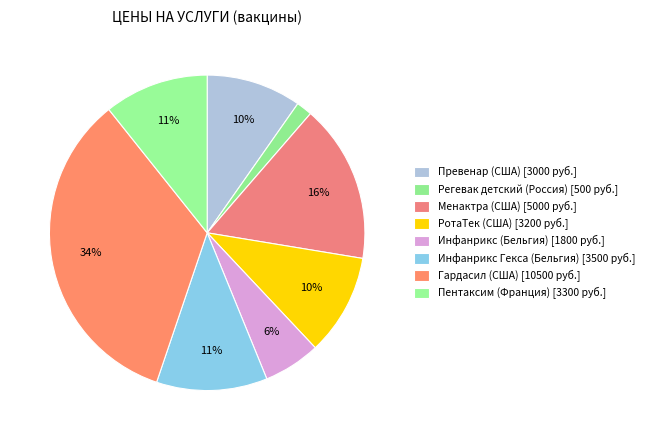

How many slices are in this pie chart?

8